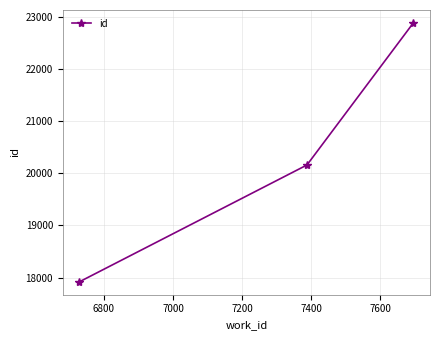

What is the average value?

20321